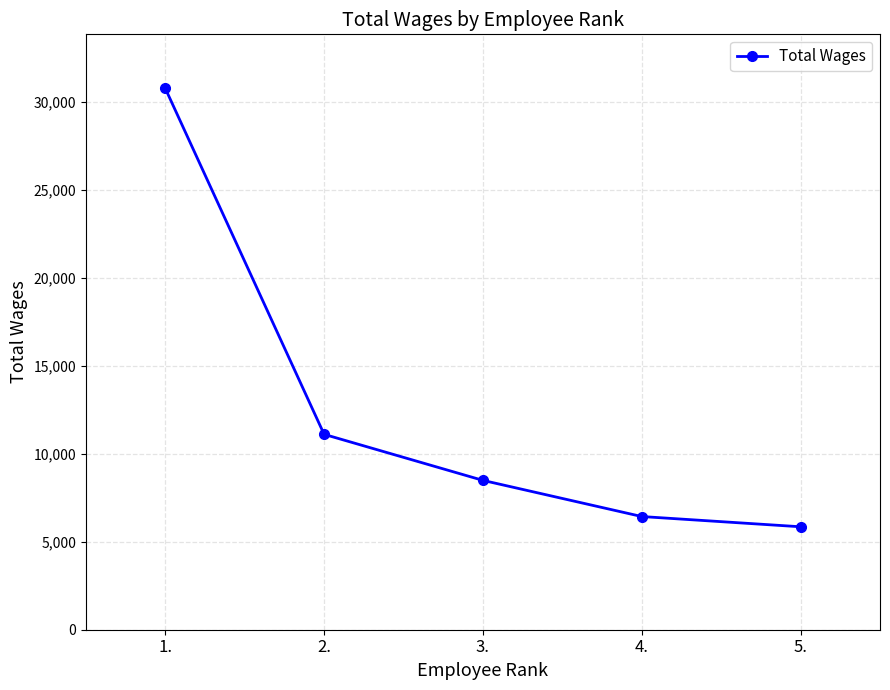

Reading left to right, extract all data points from this chart.

30768	11106	8489	6434	5852